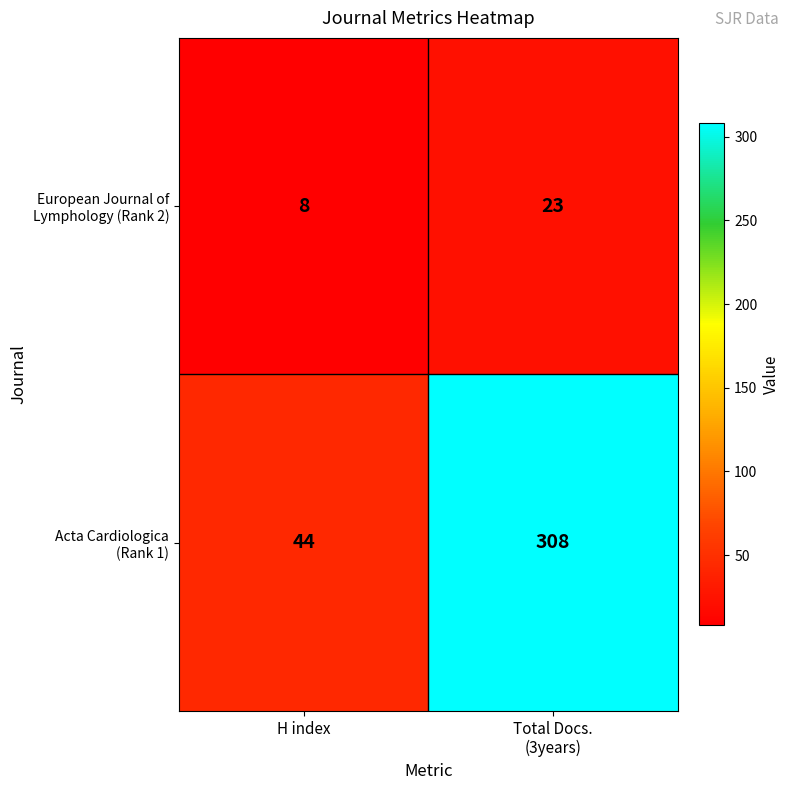

What is the total value across all series at H index?

52